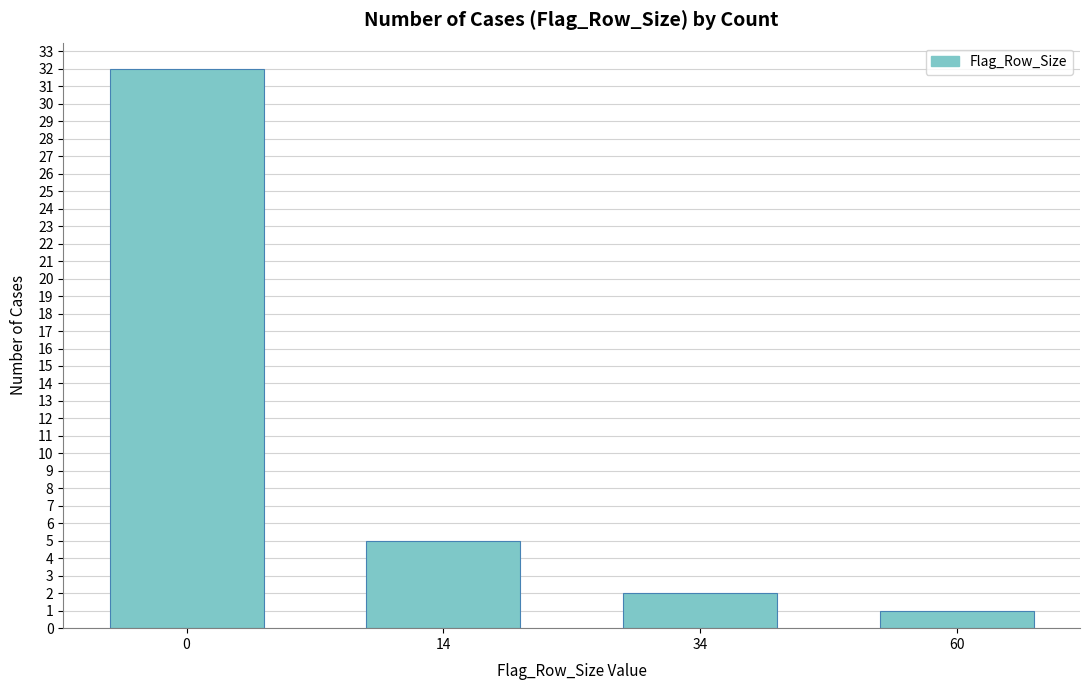

Reading right to left, transcribe all the data shown in this chart.

1	2	5	32